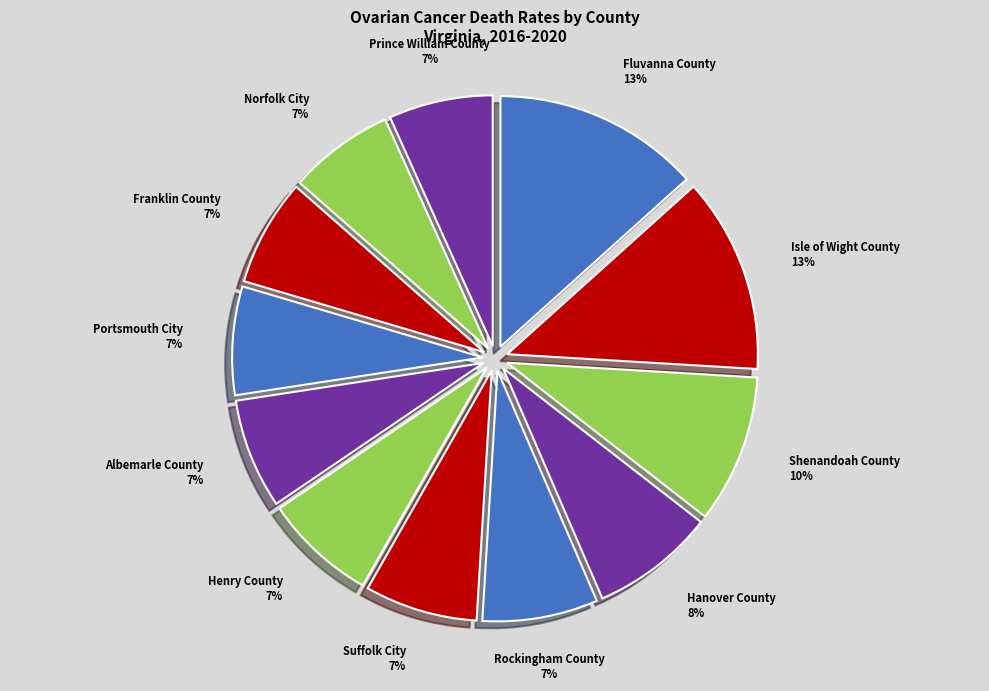

Rank the categories by value from highest to lowest.

Fluvanna County, Isle of Wight County, Shenandoah County, Hanover County, Rockingham County, Suffolk City, Henry County, Albemarle County, Portsmouth City, Franklin County, Norfolk City, Prince William County